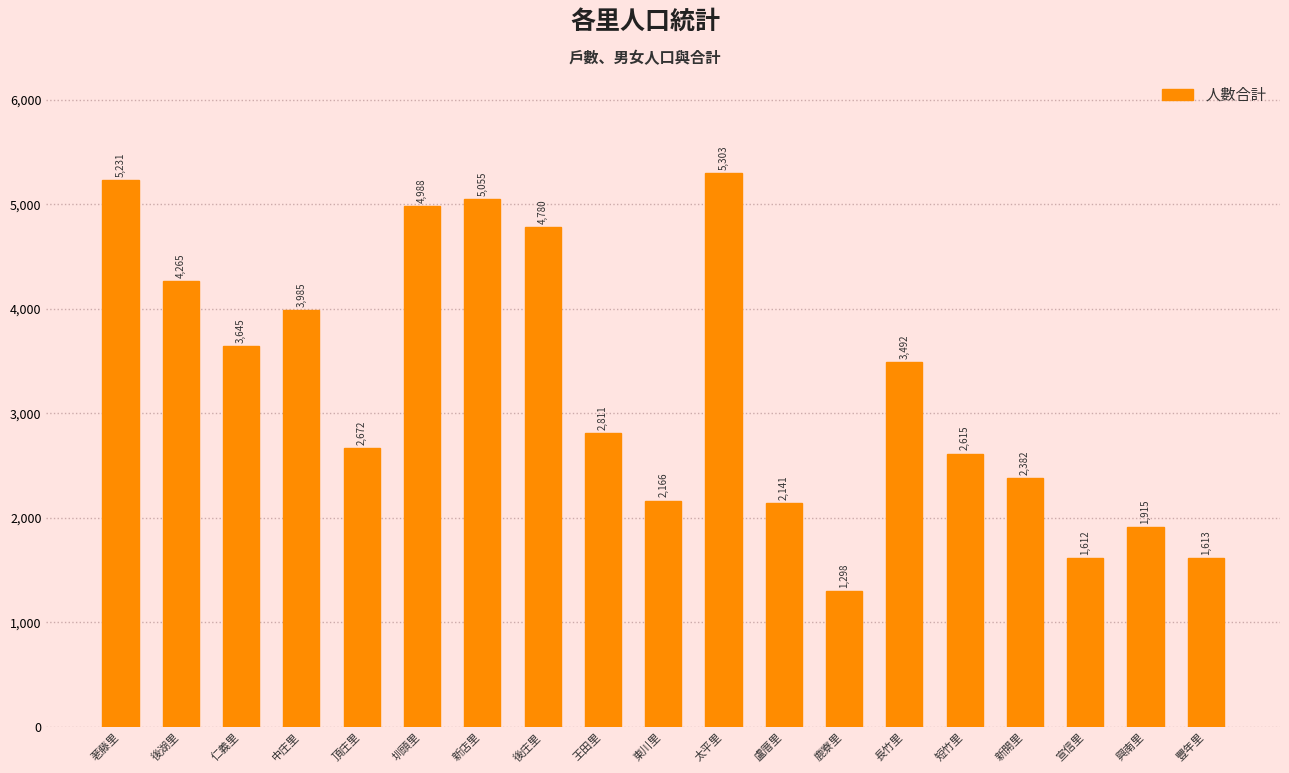

What is the label of the 7th bar from the right?

鹿寮里